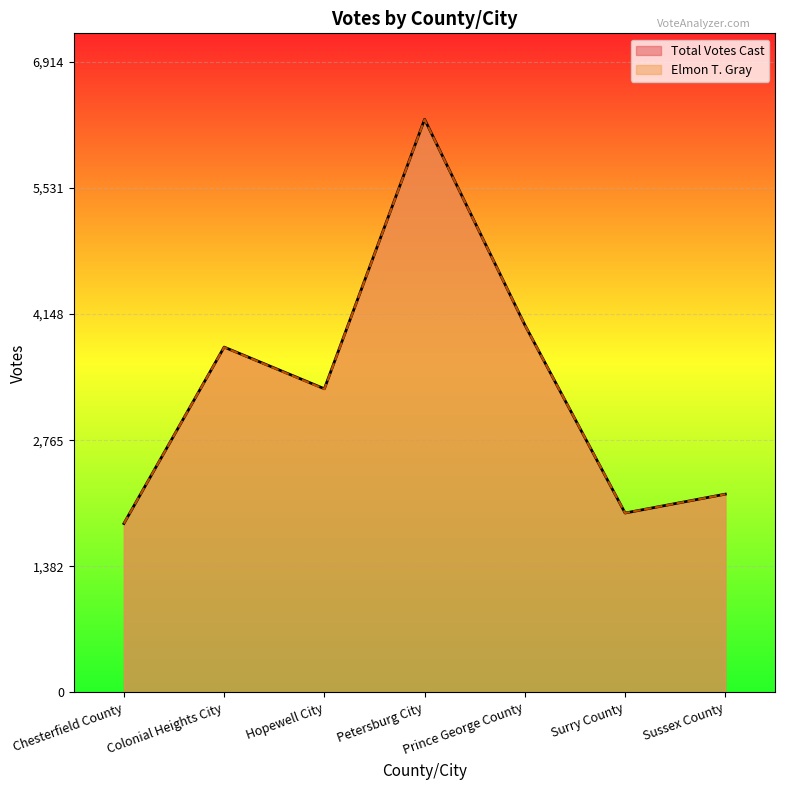

Where is the first local minimum for Total Votes Cast?

Hopewell City